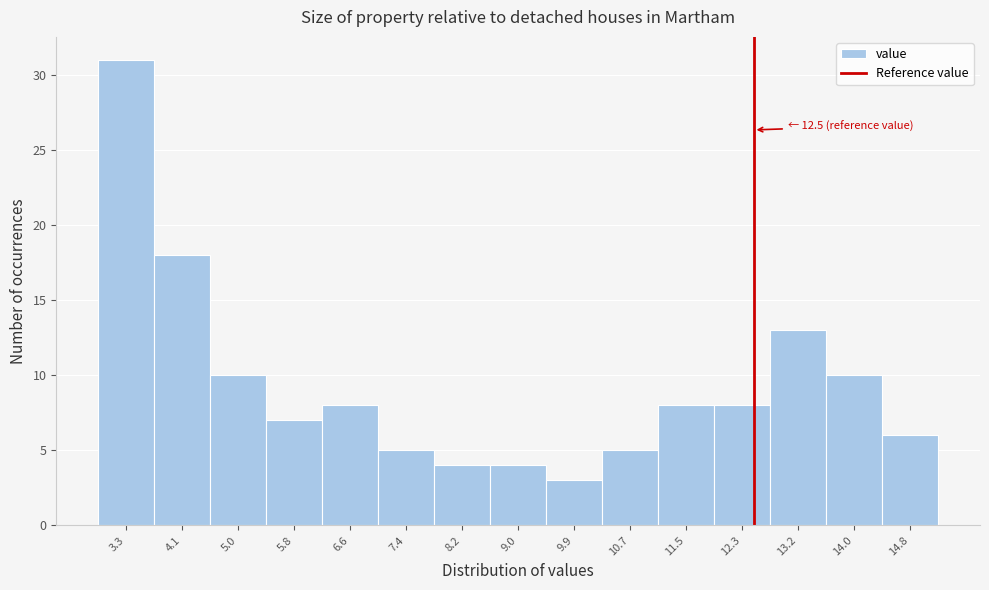

Which range on the x-axis has the tallest bar?

2.90 to 3.72